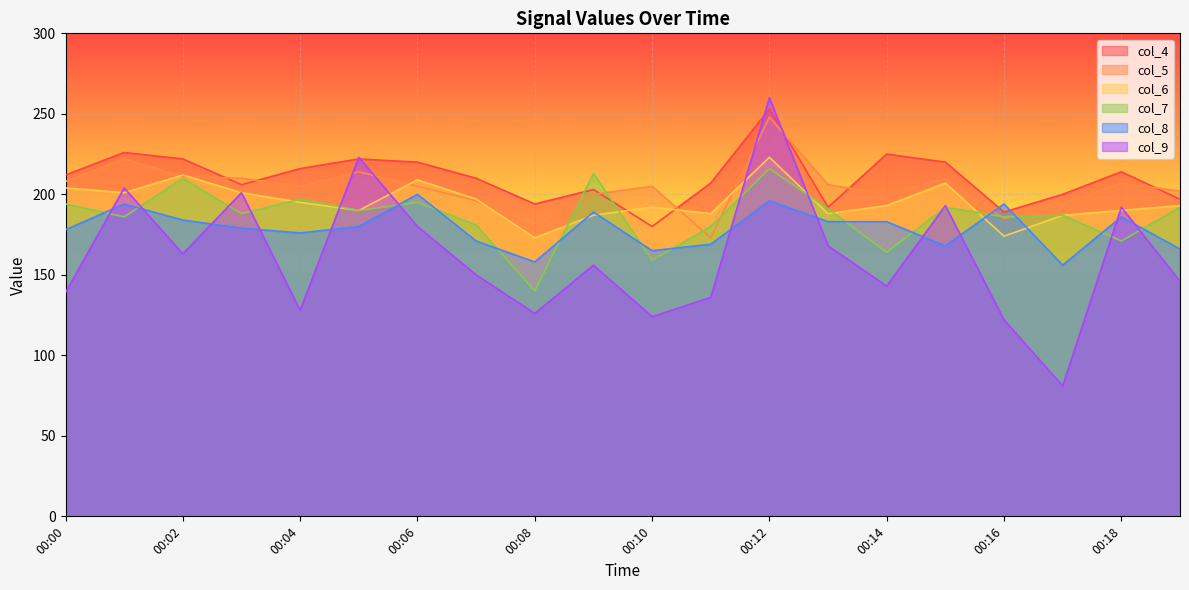

Rank the series by their maximum value, from lowest to highest.

col_8, col_7, col_6, col_5, col_4, col_9